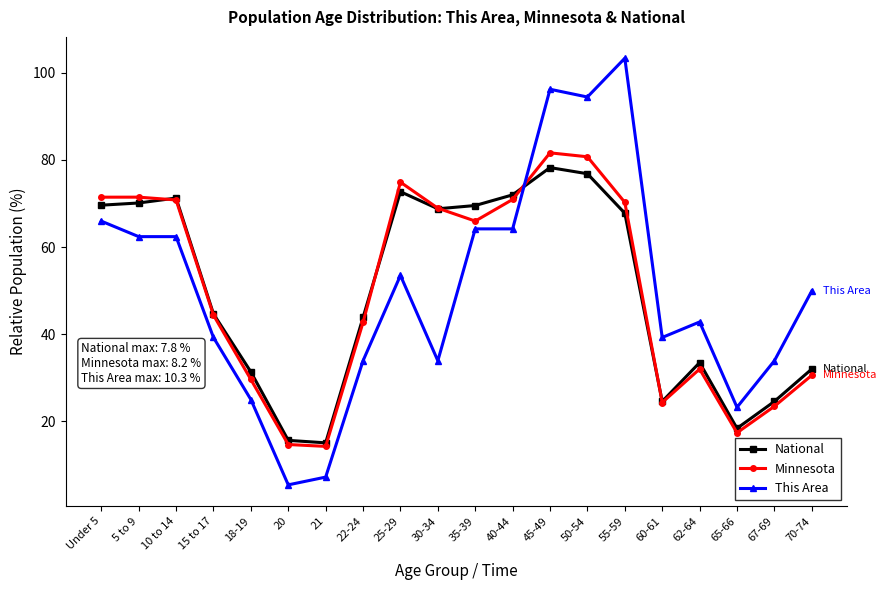

At 50-54, list the series in order from smallest to largest.

National, Minnesota, This Area